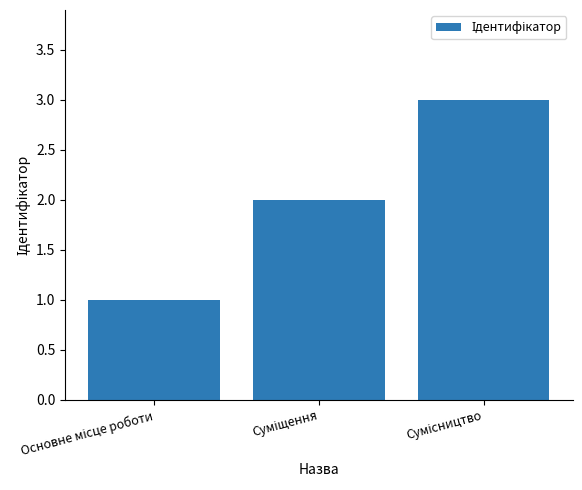

What is the greatest value displayed?

3